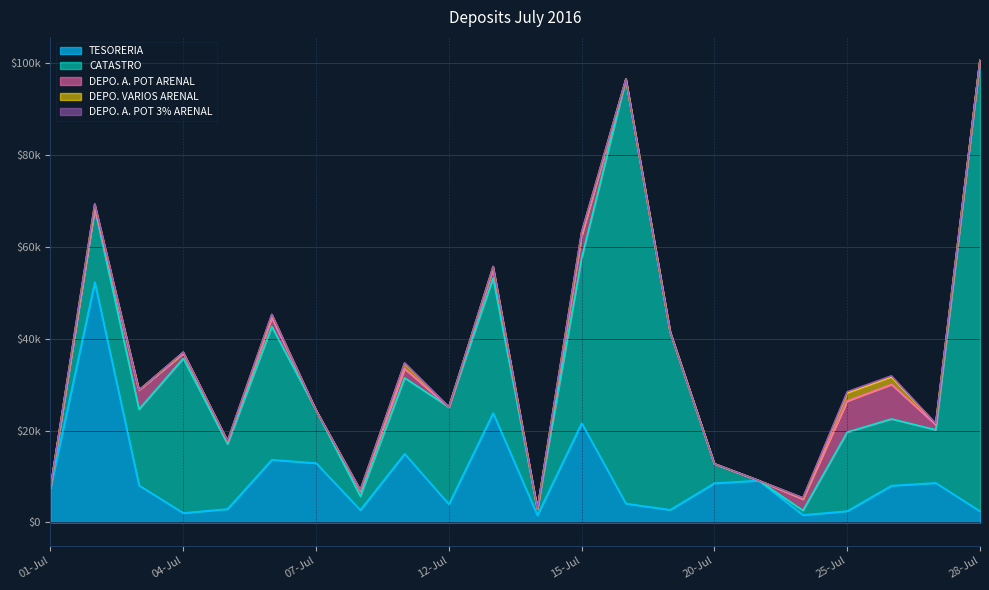

What is the label of the 4th point from the right?

25-Jul